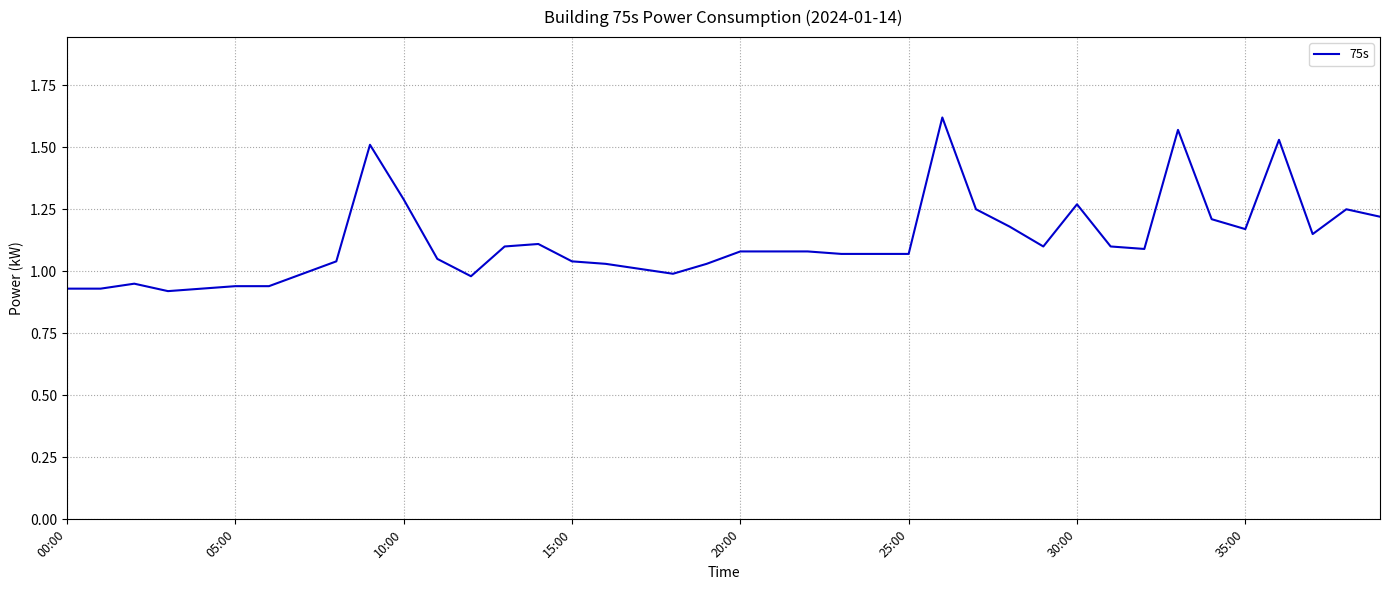

What is the difference between the maximum and minimum values?

0.7